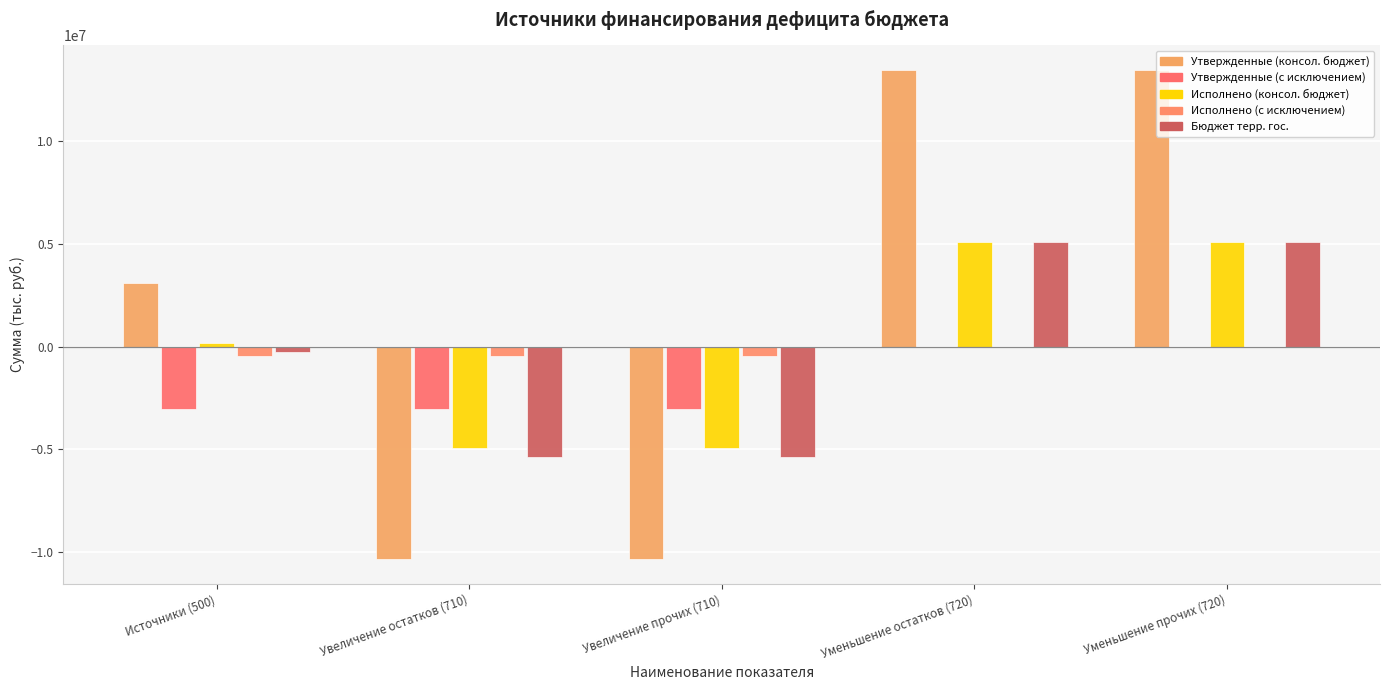

How many groups of bars are there?

5